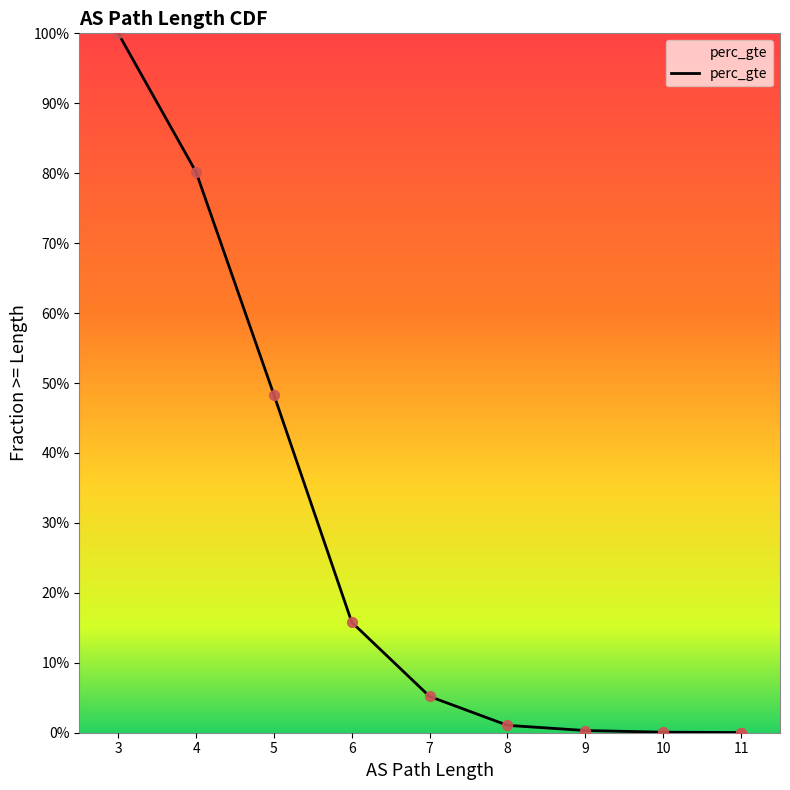

What is the change in value from 4 to 6?

-0.6